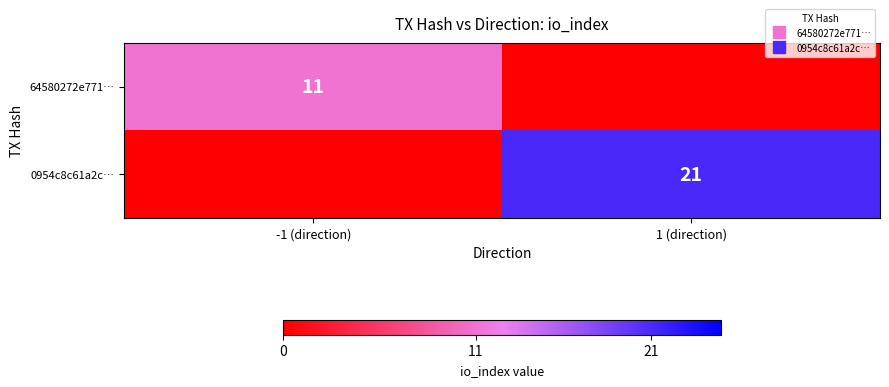

Is the value of 0954c8c61a2c… at 1 (direction) greater than the value of 64580272e771… at 1 (direction)?

Yes